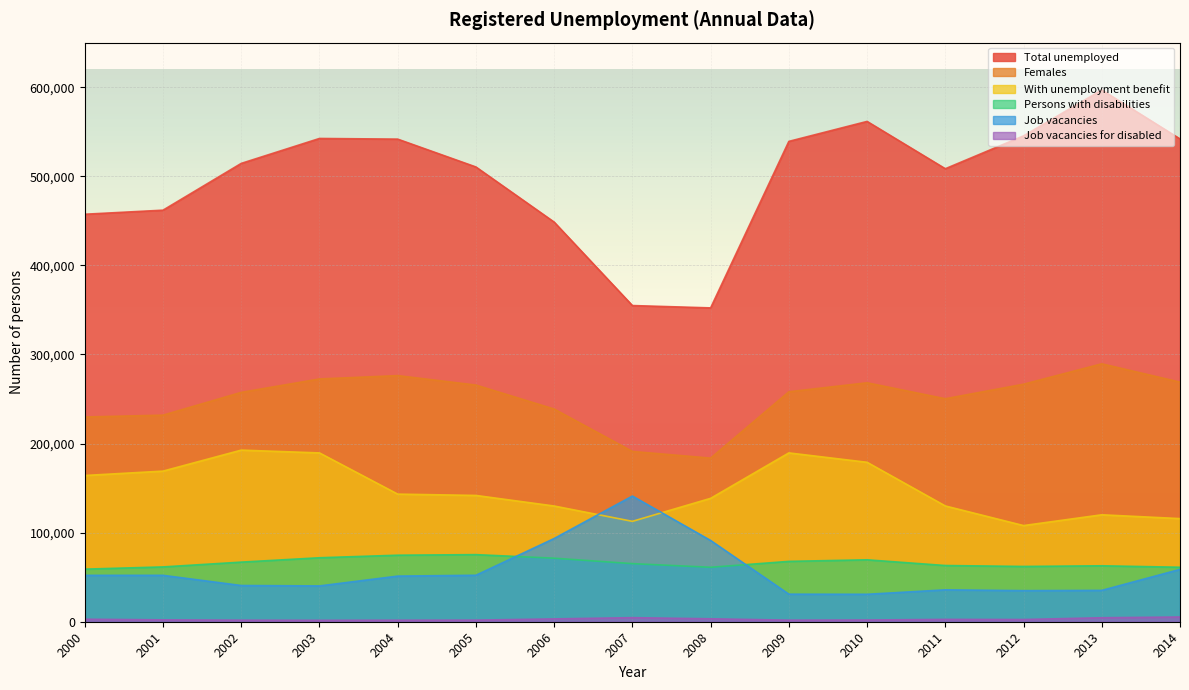

How many interior local valleys does the Job vacancies series have?

3